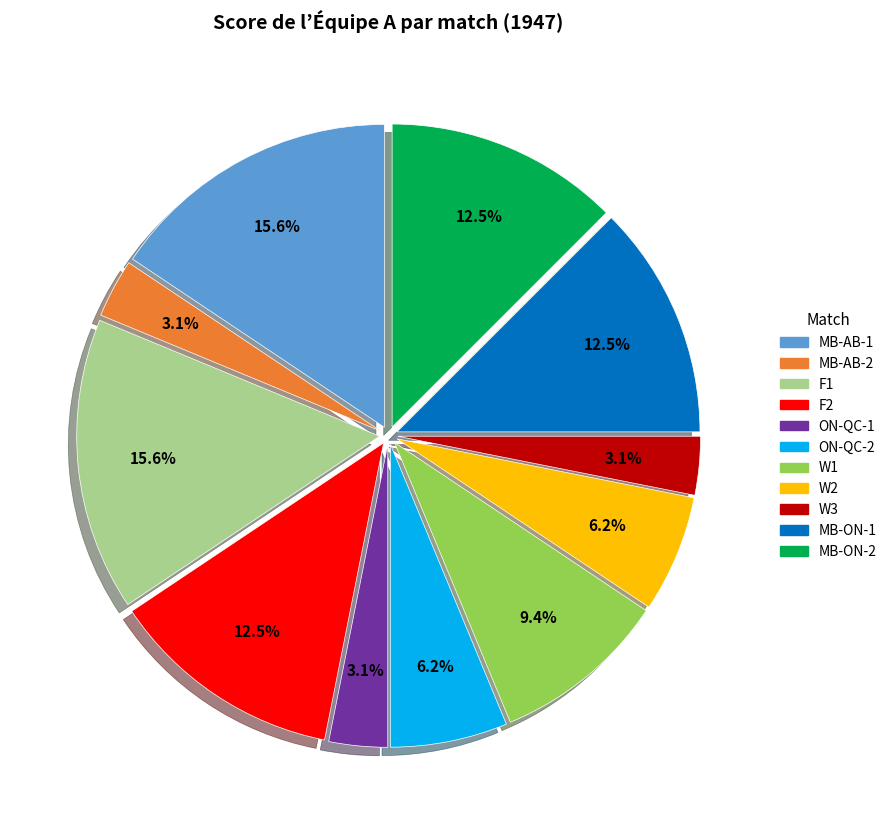

Between MB-AB-2 and MB-ON-2, which is larger?

MB-ON-2